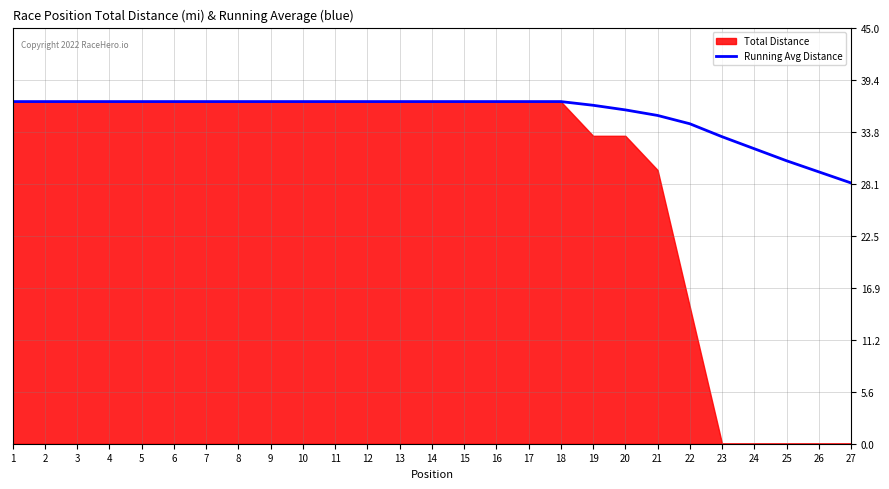

What is the sum of the values at 14 and 11?

74.0